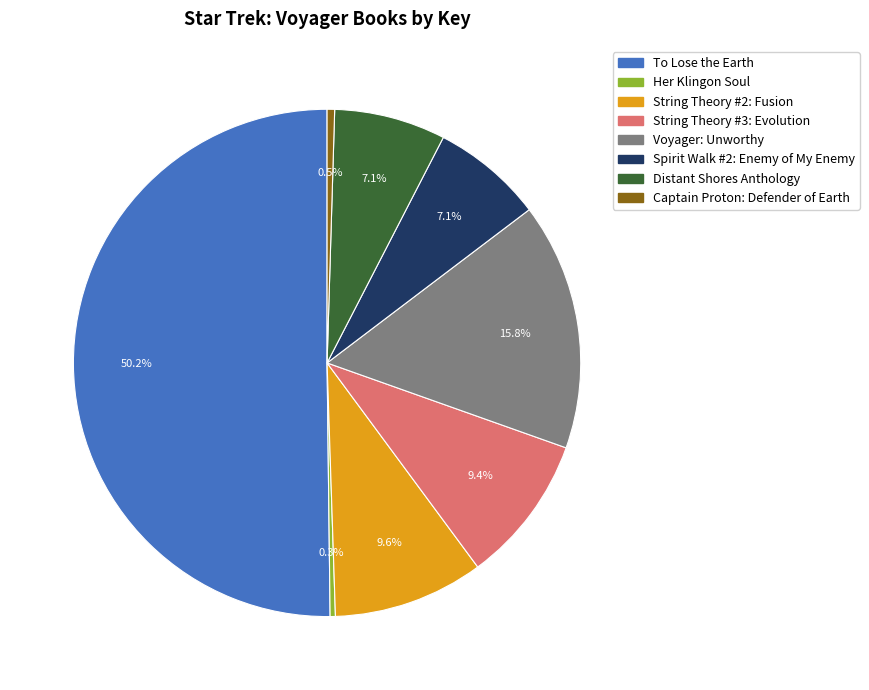

Count the number of slices in the pie.

8